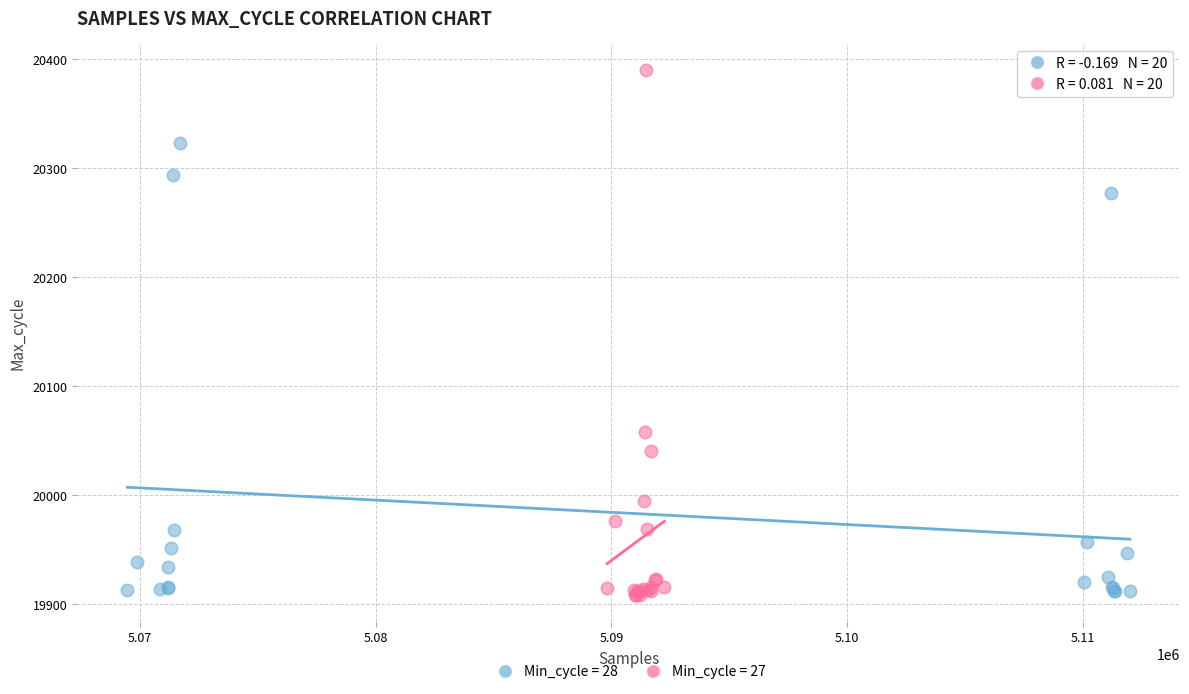

Which series has the largest Y range (max minus min)?

Min_cycle = 27